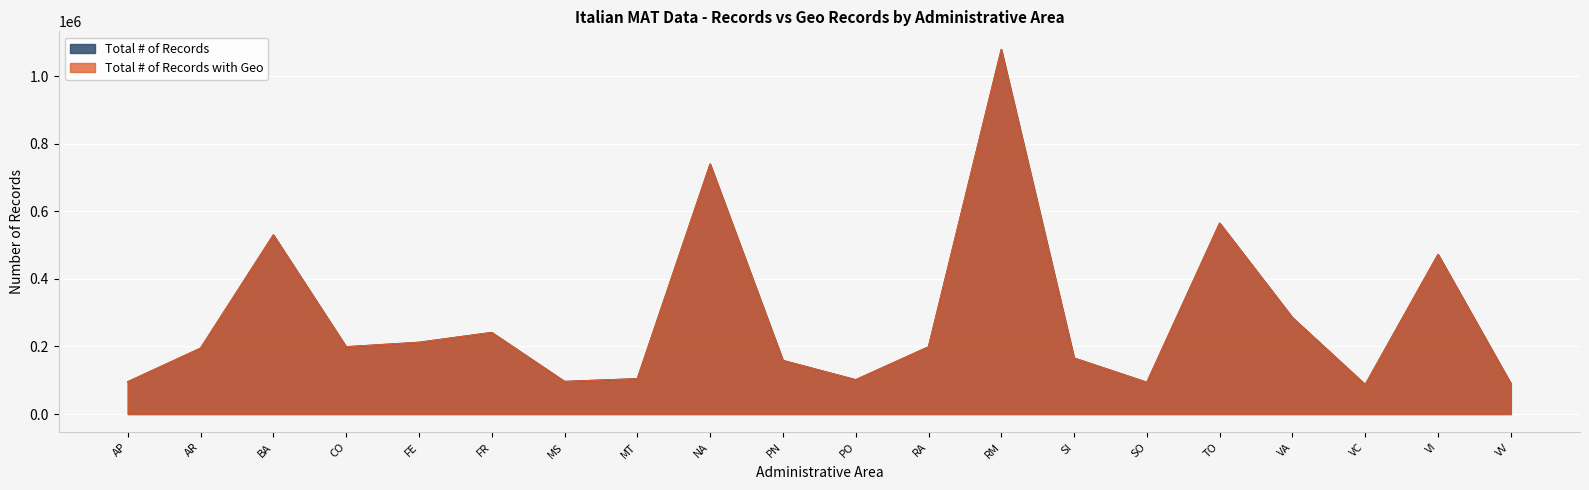

What is the value of the Total # of Records point at the 17th from the left?

285035